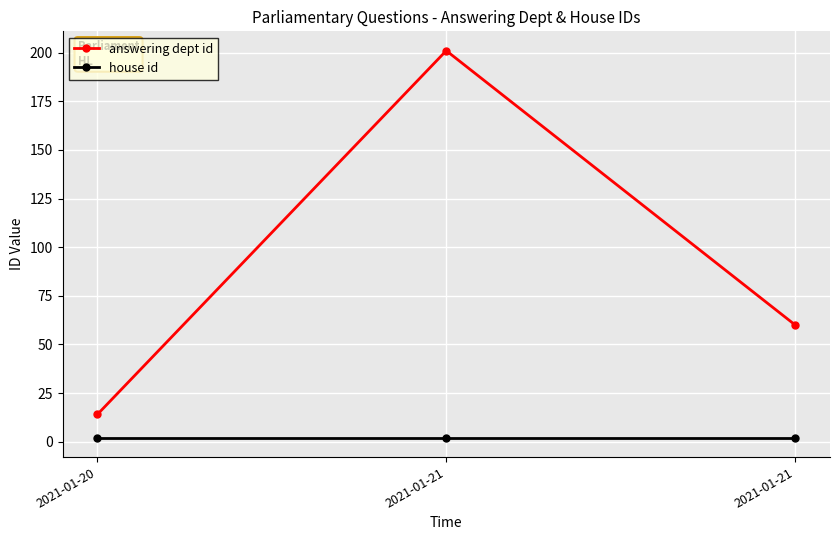

Is this an area chart (filled region under the line)?

No